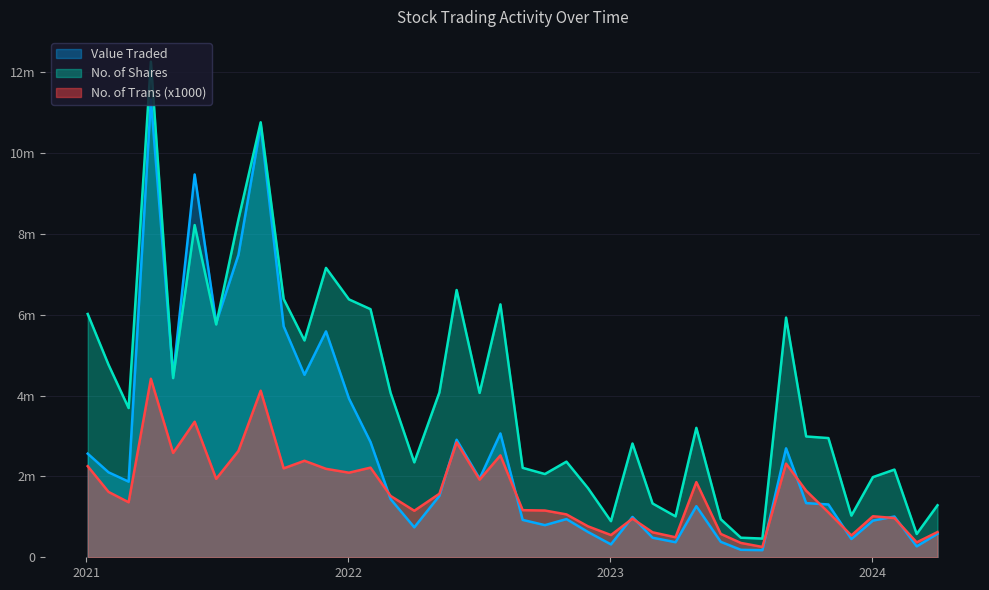

How many values in the No. of Shares series exceed 3692730?

19